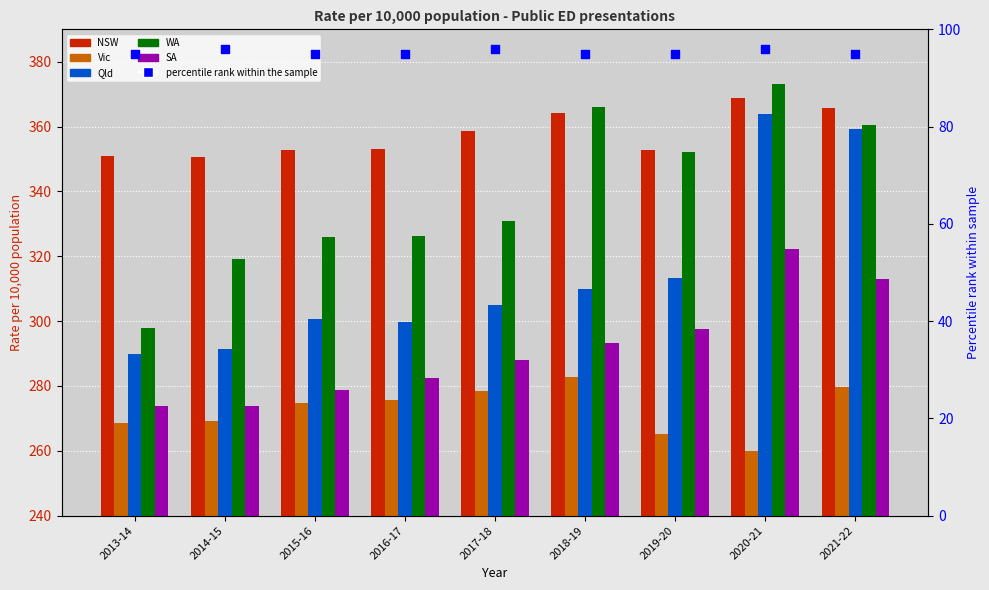

What are all the series names shown in the legend?

NSW, Vic, Qld, WA, SA, percentile rank within the sample